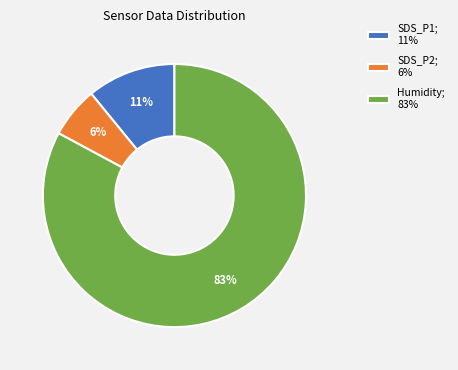

Is the sum of SDS_P2; 6% and Humidity; 83% greater than half?

Yes